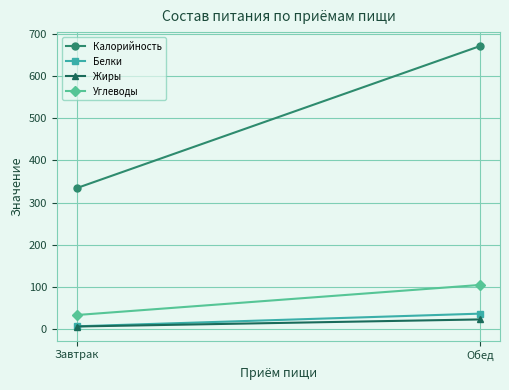

Between Завтрак and Обед, which series saw the biggest shift?

Калорийность